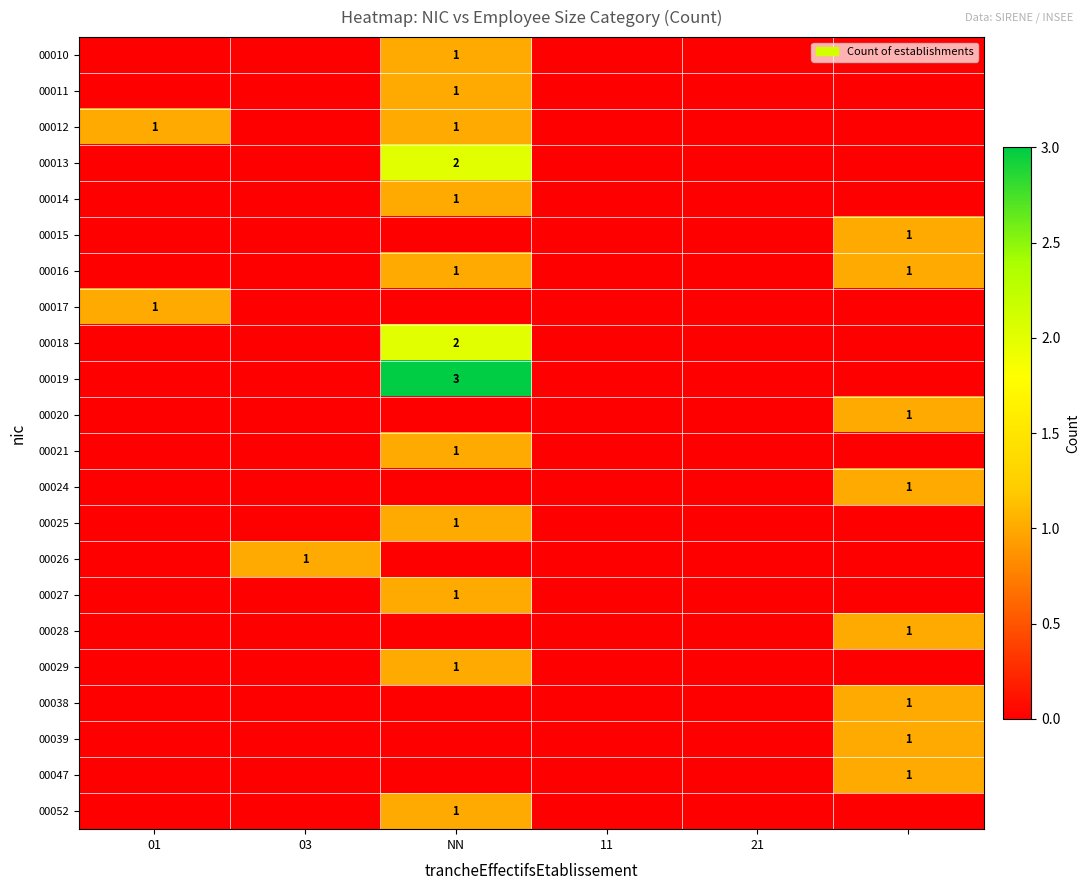

The value of 00052 at NN is 1. True or false?

True